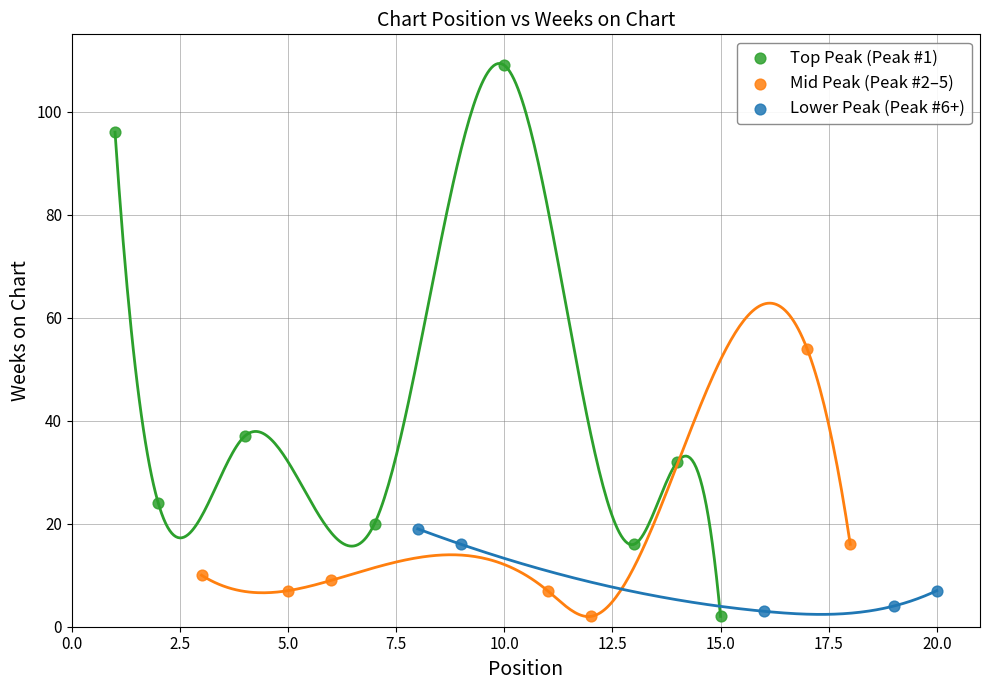

What are all the series names shown in the legend?

Top Peak (Peak #1), Mid Peak (Peak #2–5), Lower Peak (Peak #6+)